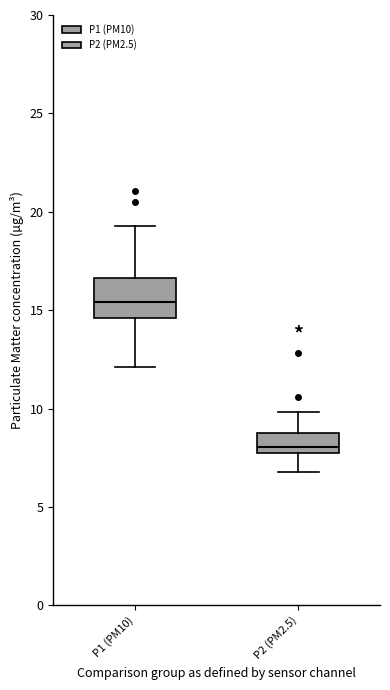

Where does the median line of the box for P2 (PM2.5) sit on the y-axis? The values are not printed on the chart, so give them approximately, as read against the axis.

8.0